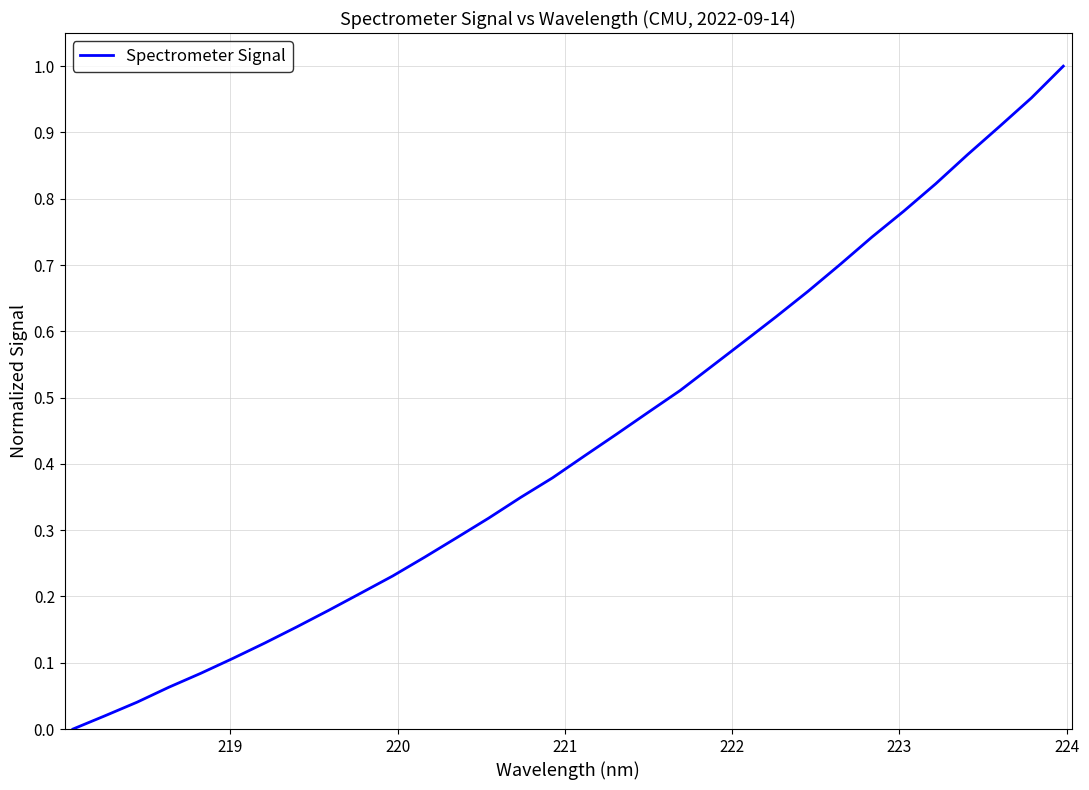

Does the chart have visible grid lines?

Yes